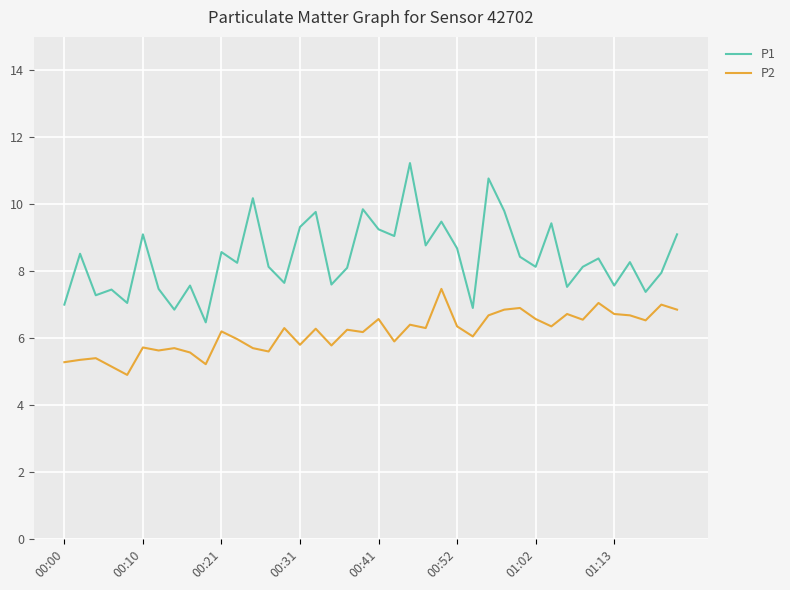

Rank the series by their maximum value, from highest to lowest.

P1, P2